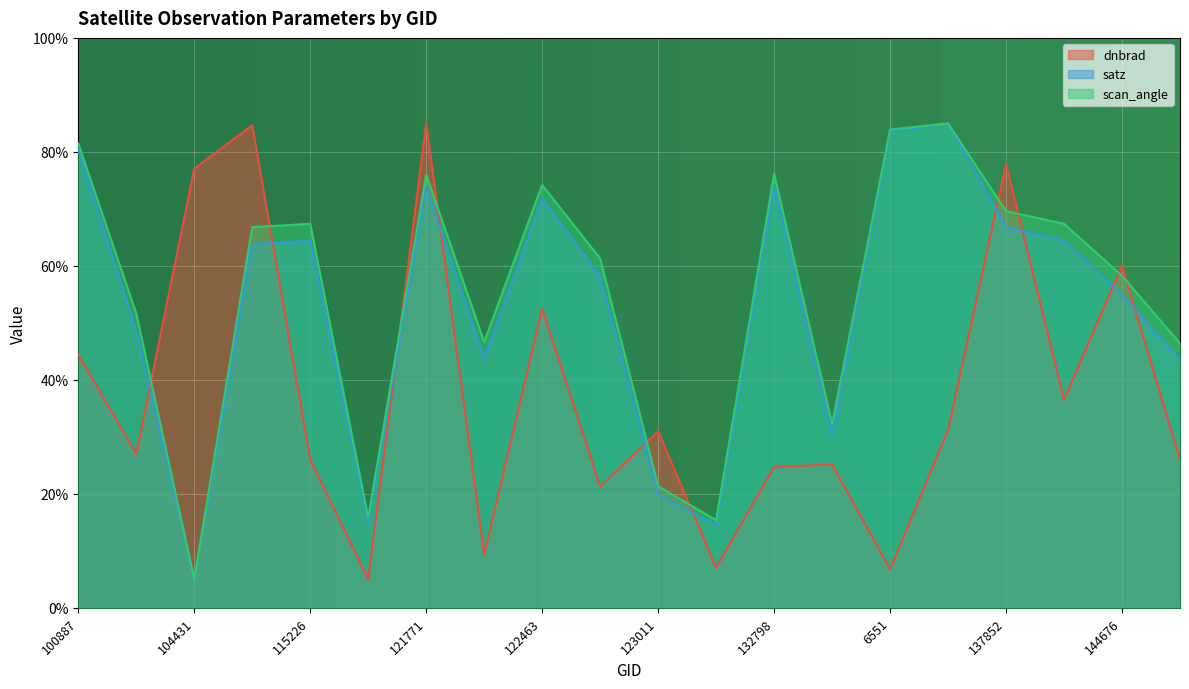

What is the difference between the maximum and minimum values in the dnbrad series?

80.0